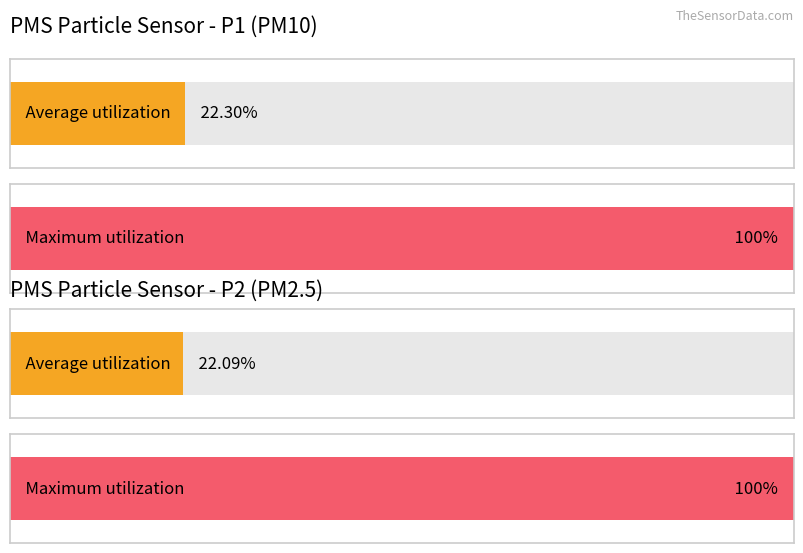

How many distinct data groups are displayed?

2